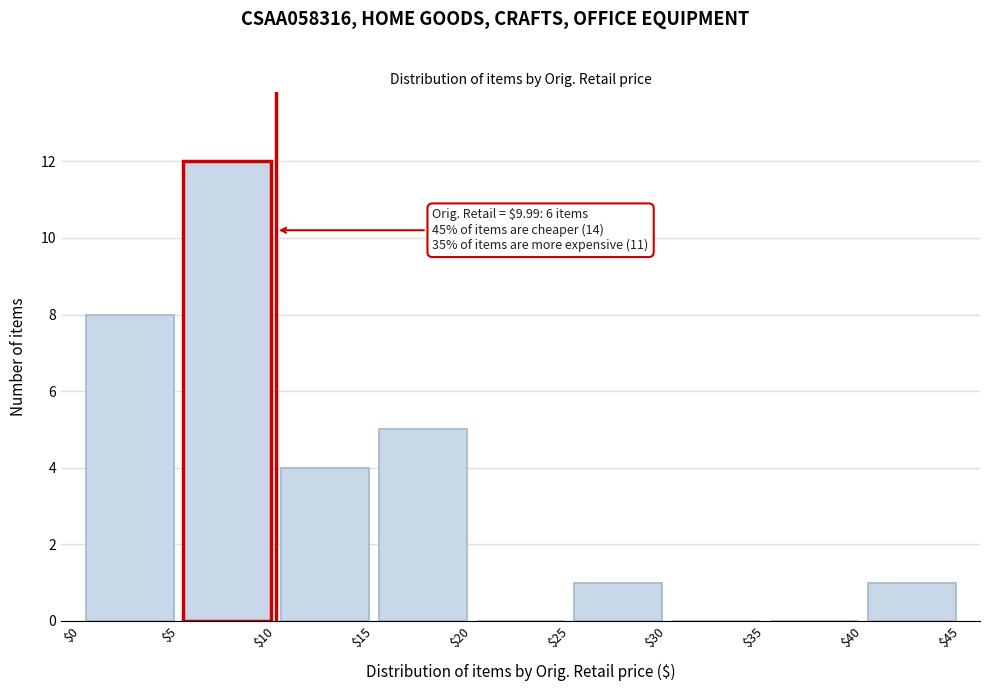

Over which range of the x-axis is the bar tallest?

$5 to $10